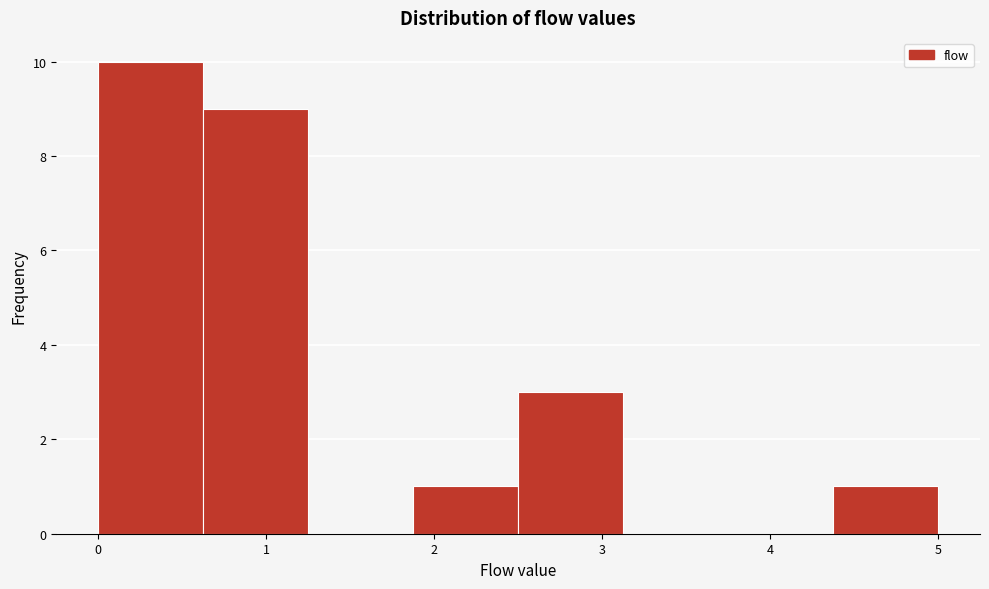

Reading left to right, transcribe this chart: for each bar, give the range it covers on the x-axis and its height. Neither the bar edges nor the heights are printed on the chart, so give them approximately, as read against the axes.

0.0 to 0.6: 10
0.6 to 1.3: 9
1.3 to 1.9: 0
1.9 to 2.5: 1
2.5 to 3.1: 3
3.1 to 3.8: 0
3.8 to 4.4: 0
4.4 to 5.0: 1